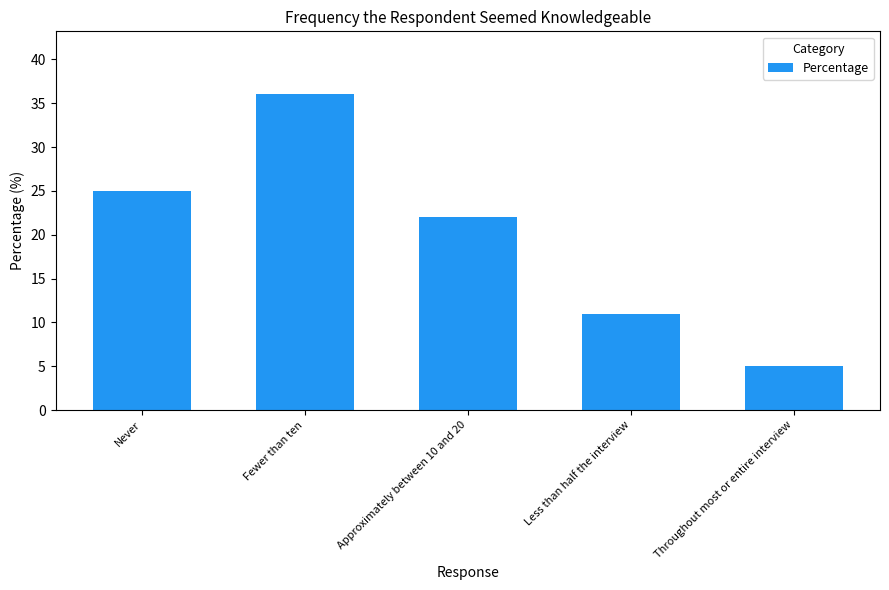

Between Throughout most or entire interview and Approximately between 10 and 20, which is larger?

Approximately between 10 and 20